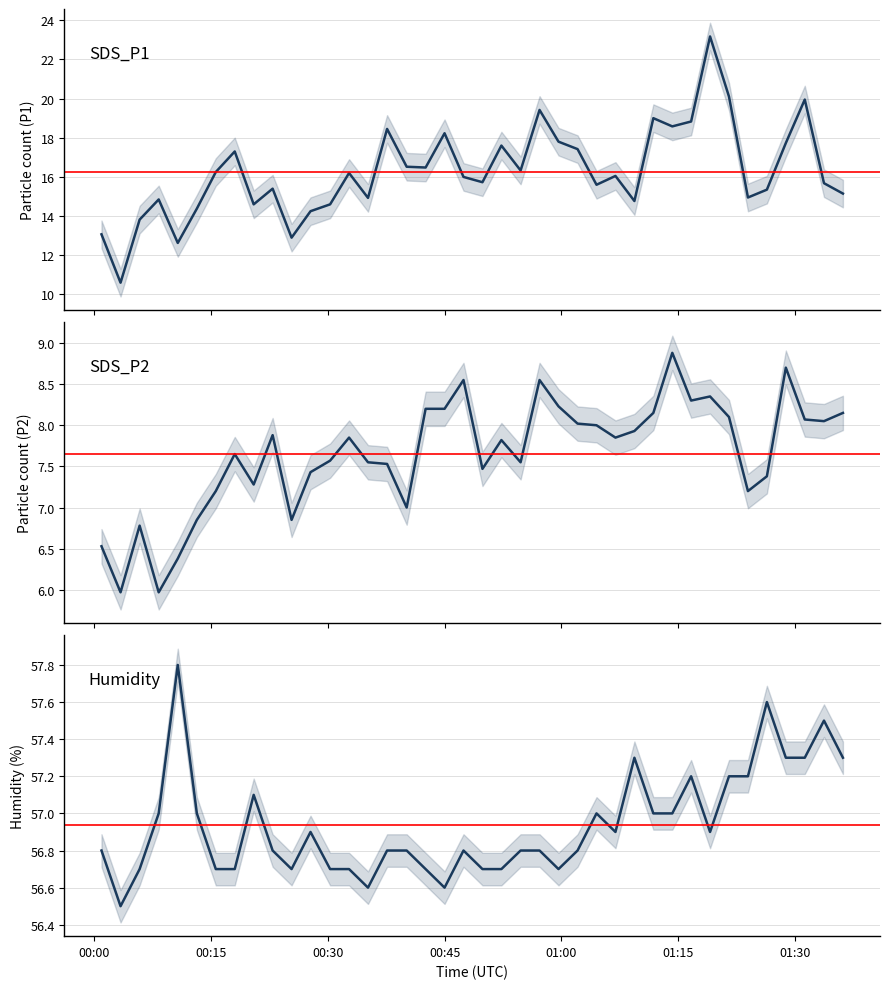

List the series in order of their overall mean, highest first.

Humidity, SDS_P1, SDS_P2